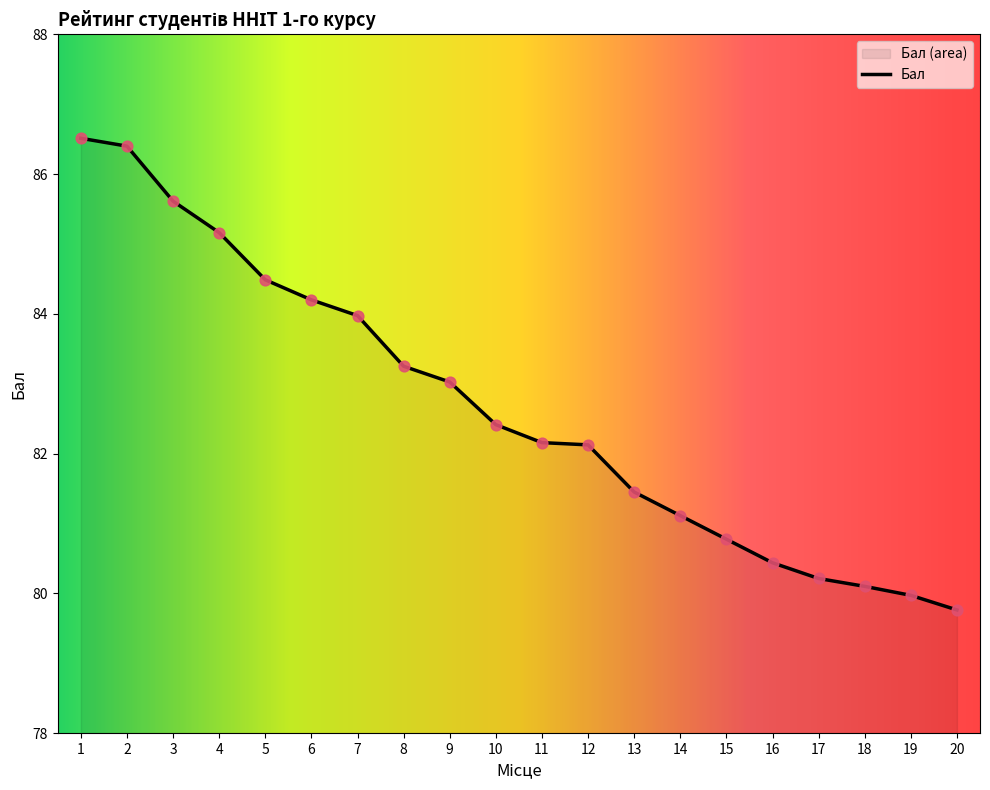

What is the change in value from 17 to 20?

-0.5